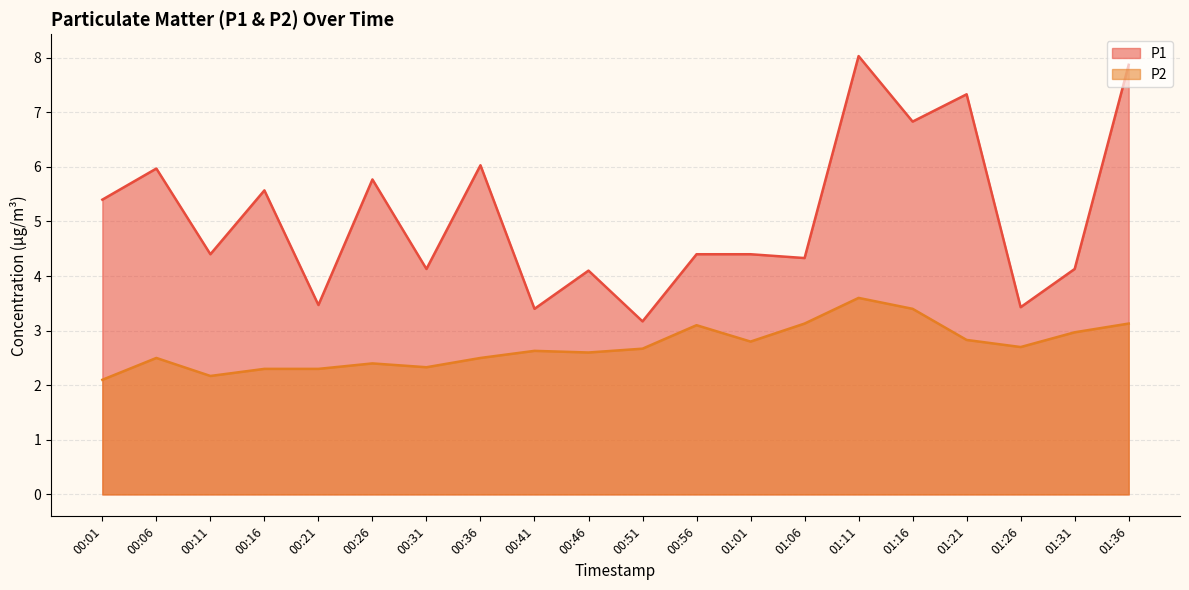

What position from the right is 00:46?

11